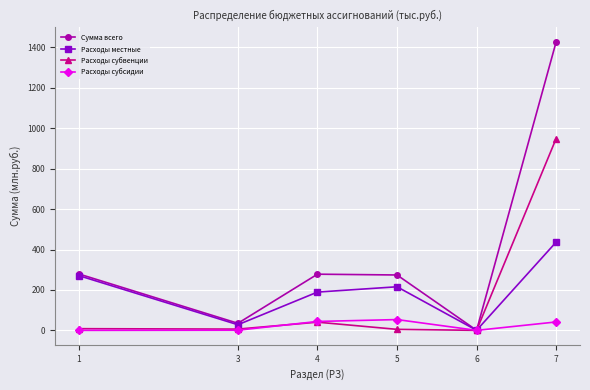

What is the difference between the second highest and second lowest values in the Сумма всего series?

244.3